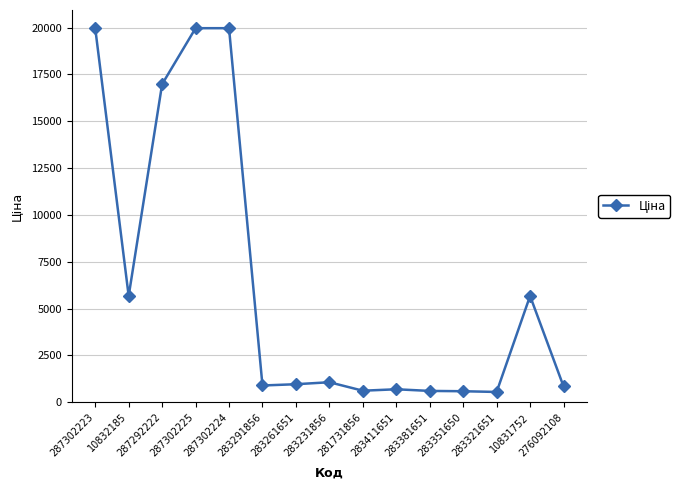

What is the ratio of the value at 283321651 to the value at 283411651?

0.8